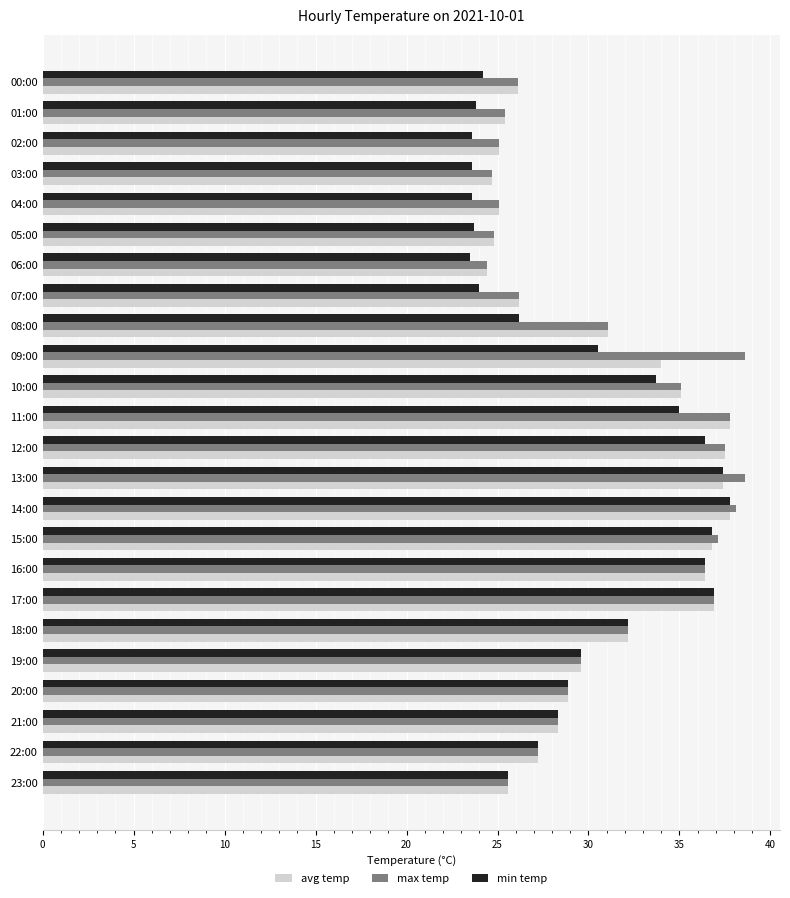

What is the difference between the maximum and second lowest values in the avg temp series?

13.1